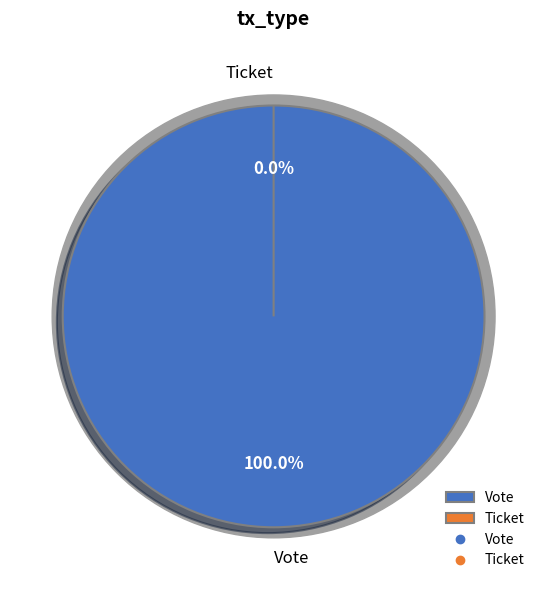

Which slice represents more than half of the pie?

Vote